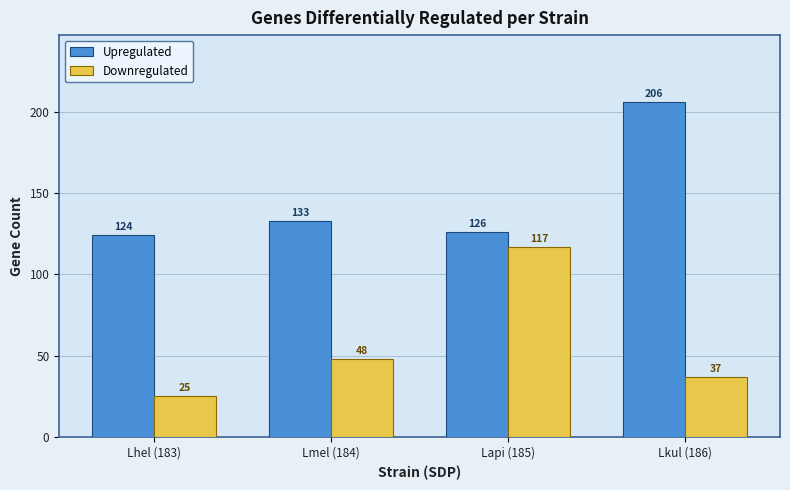

Reading right to left, transcribe all the data shown in this chart.

Upregulated: Lkul (186)=206	Lapi (185)=126	Lmel (184)=133	Lhel (183)=124
Downregulated: Lkul (186)=37	Lapi (185)=117	Lmel (184)=48	Lhel (183)=25